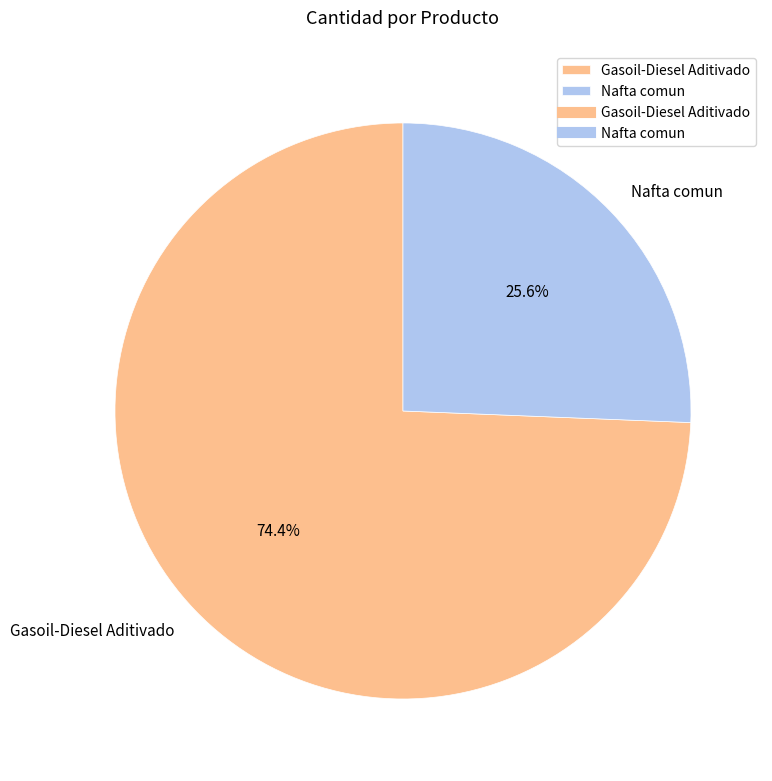

How many slices are in this pie chart?

2